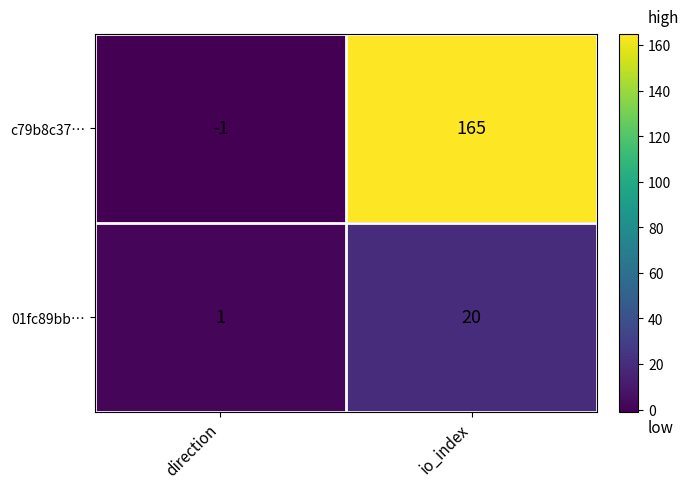

Count the number of categories in the chart.

2